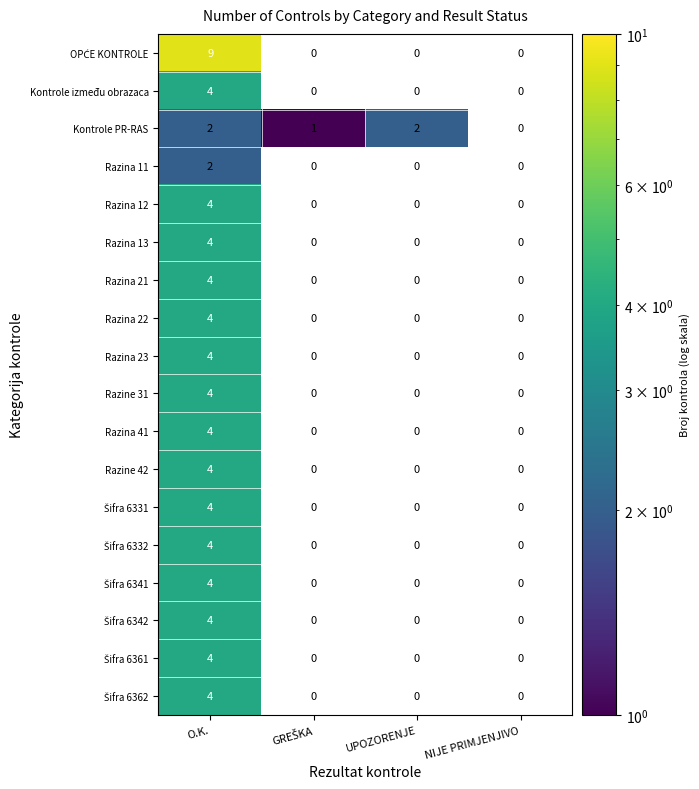

At how many categories does at least one series exceed 3?

1